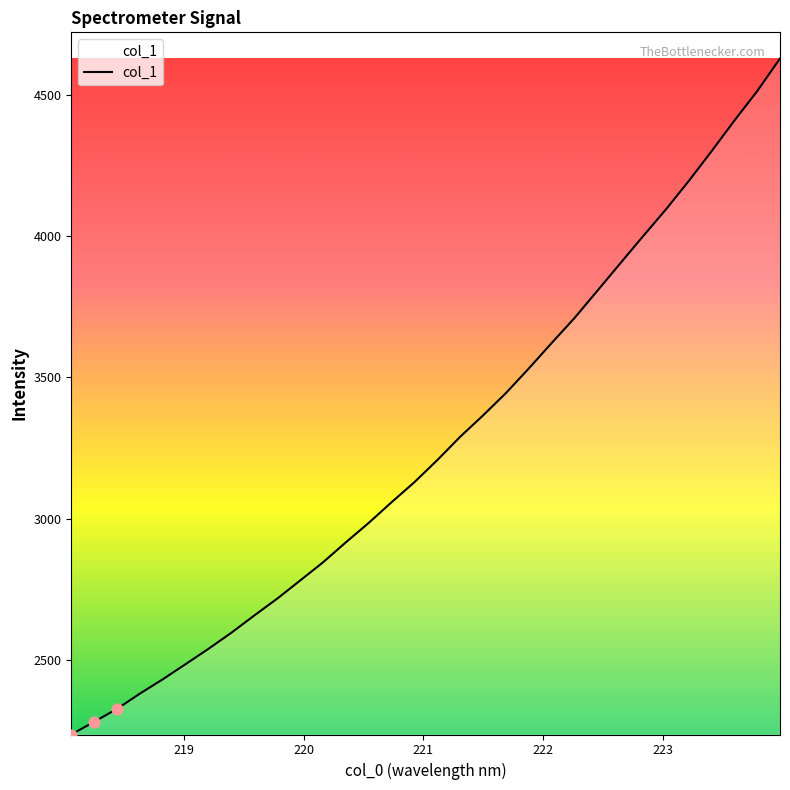

What is the difference between the maximum and minimum values?

2391.4